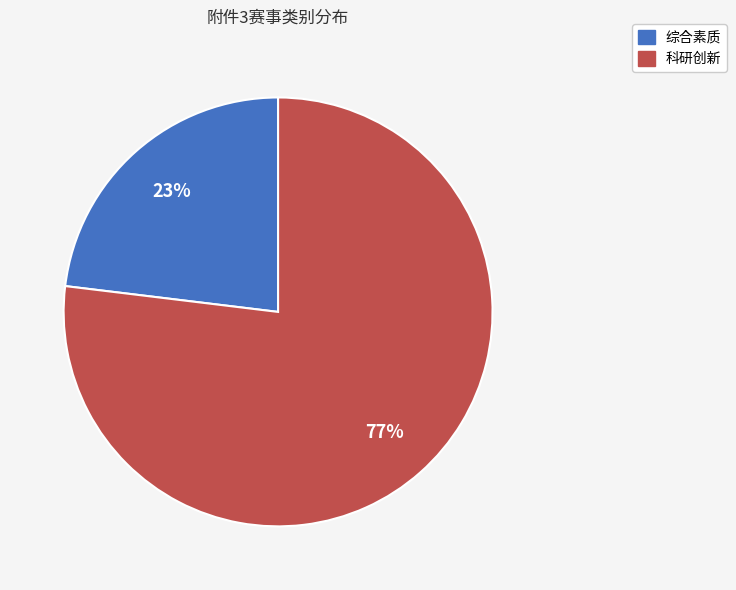

The 科研创新 slice represents 77% of the pie. True or false?

True